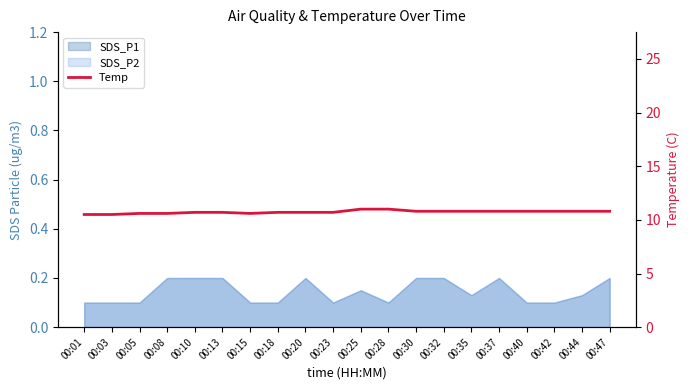

Rank the categories by value from lowest to highest.

00:01, 00:03, 00:05, 00:08, 00:15, 00:10, 00:13, 00:18, 00:20, 00:23, 00:30, 00:32, 00:35, 00:37, 00:40, 00:42, 00:44, 00:47, 00:25, 00:28